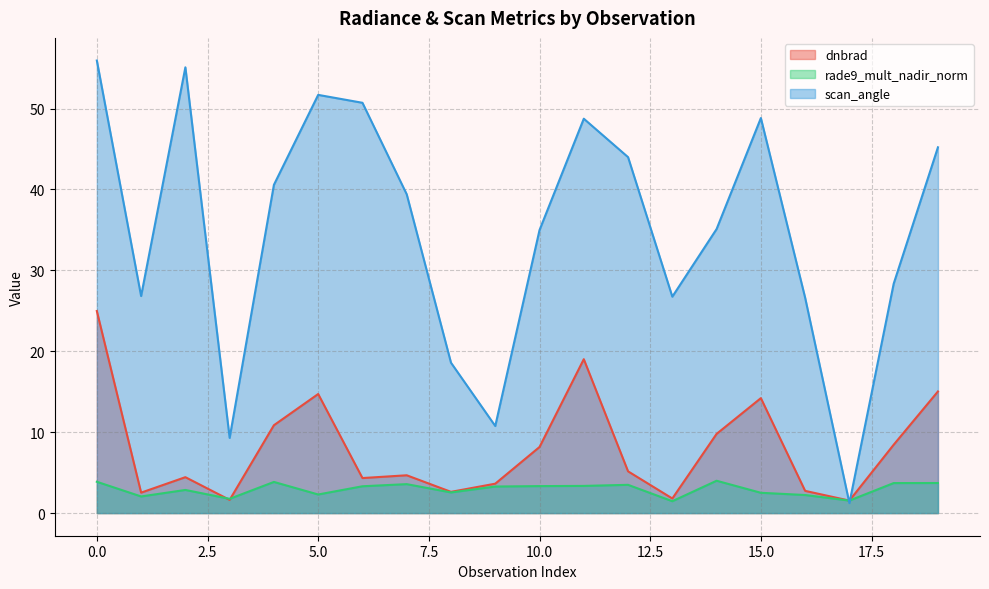

Rank the categories by dnbrad value from highest to lowest.

0, 11, 19, 5, 15, 4, 14, 18, 10, 12, 7, 2, 6, 9, 16, 8, 1, 13, 3, 17